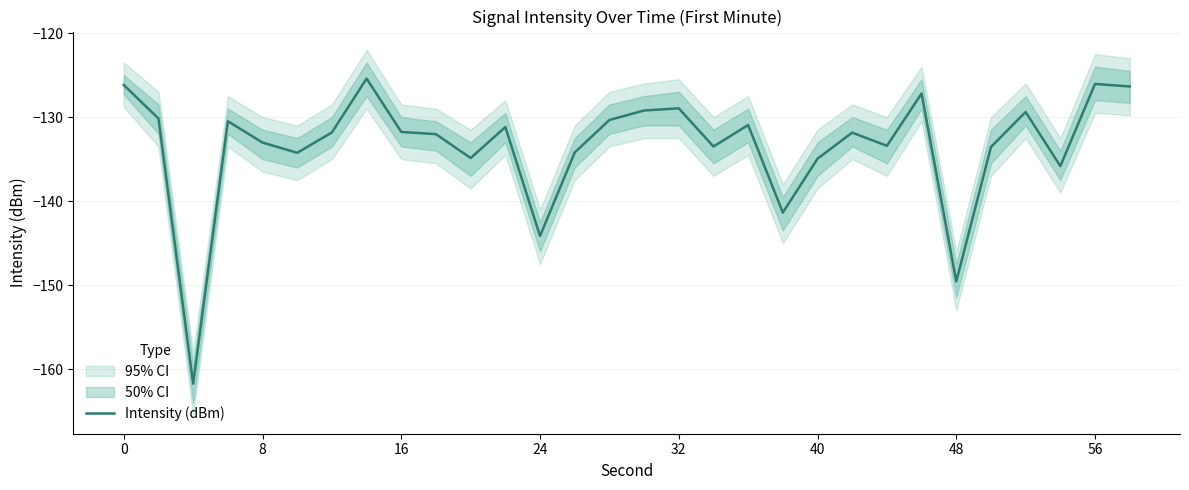

What is the difference between the second highest and second lowest values?

23.5